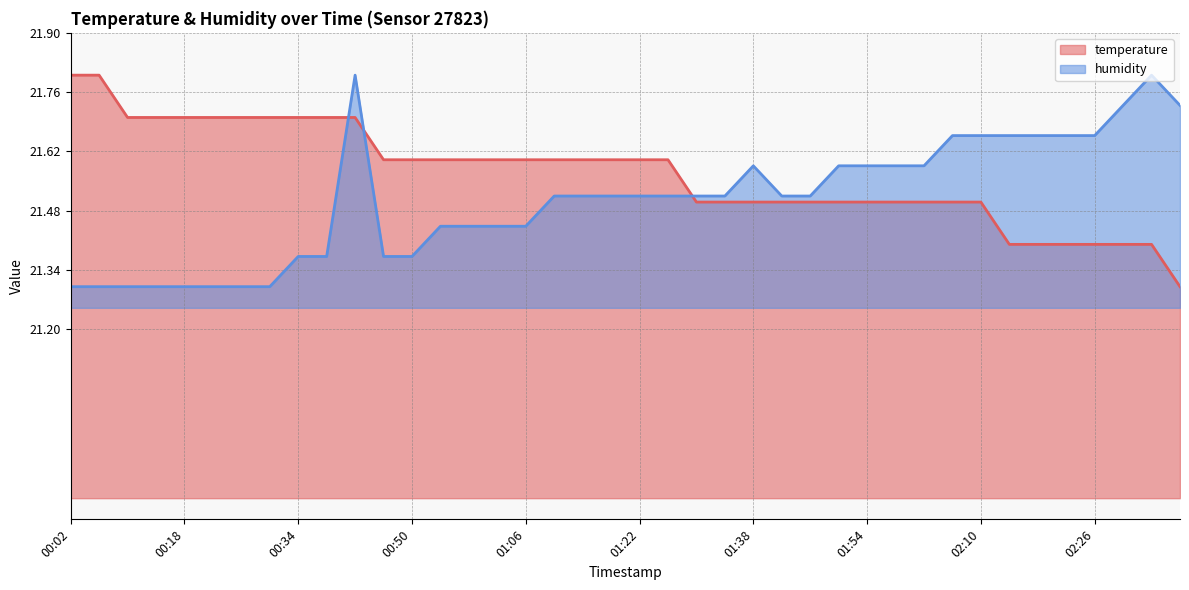

Between 01:50 and 02:10, which series saw the biggest shift?

humidity